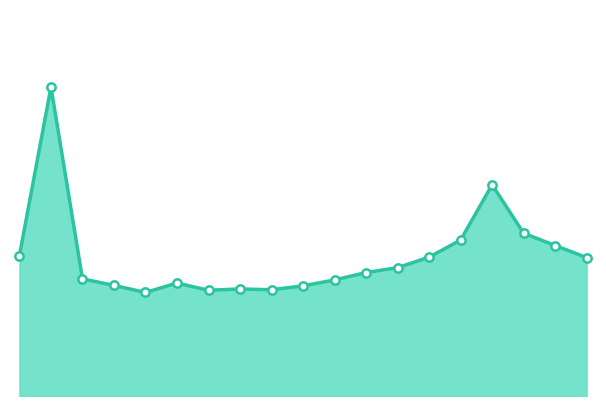

Reading right to left, what are all the values shown in this chart?

04:23=78.6	04:10=85.5	03:57=92.4	03:44=119.9	03:31=88.5	03:18=78.8	03:05=72.9	02:53=70.1	02:40=65.9	02:27=62.5	02:20=60.3	02:02=60.8	01:52=60.0	01:39=64.2	01:24=58.8	01:09=62.8	00:54=66.5	00:42=175.4	00:00=79.8